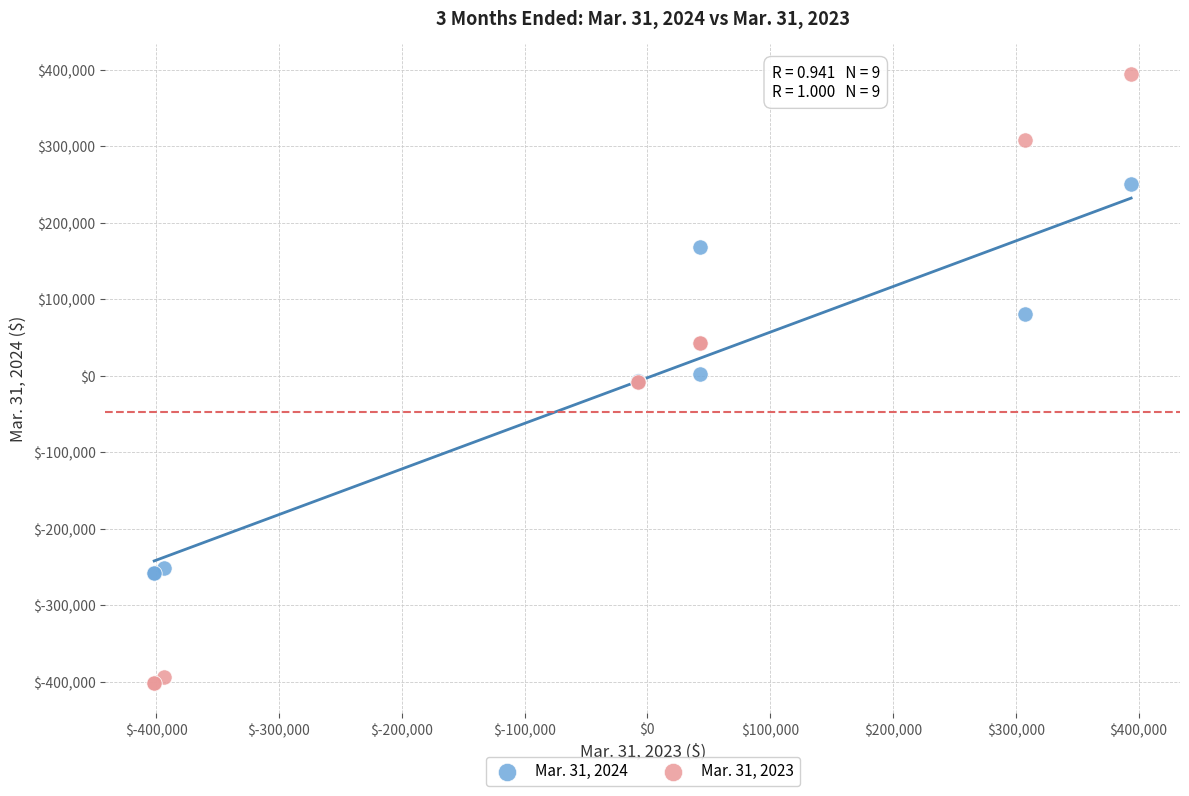

Which series reaches the minimum Y coordinate?

Mar. 31, 2023